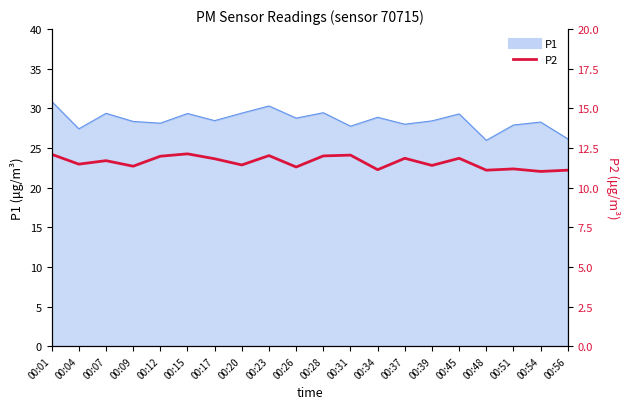

True or false: the data shows 11.3 at 00:09.

True